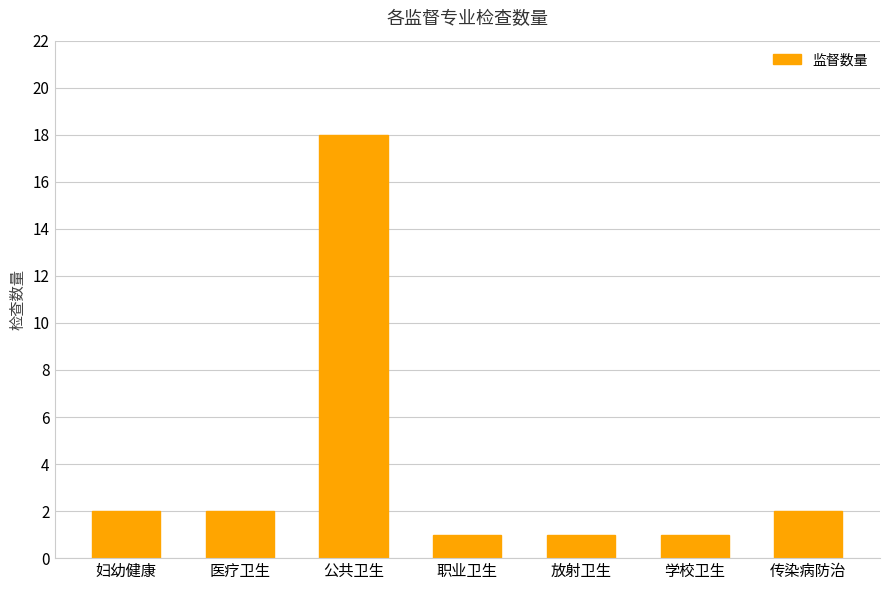

What is the value of the 1st bar from the left?

2